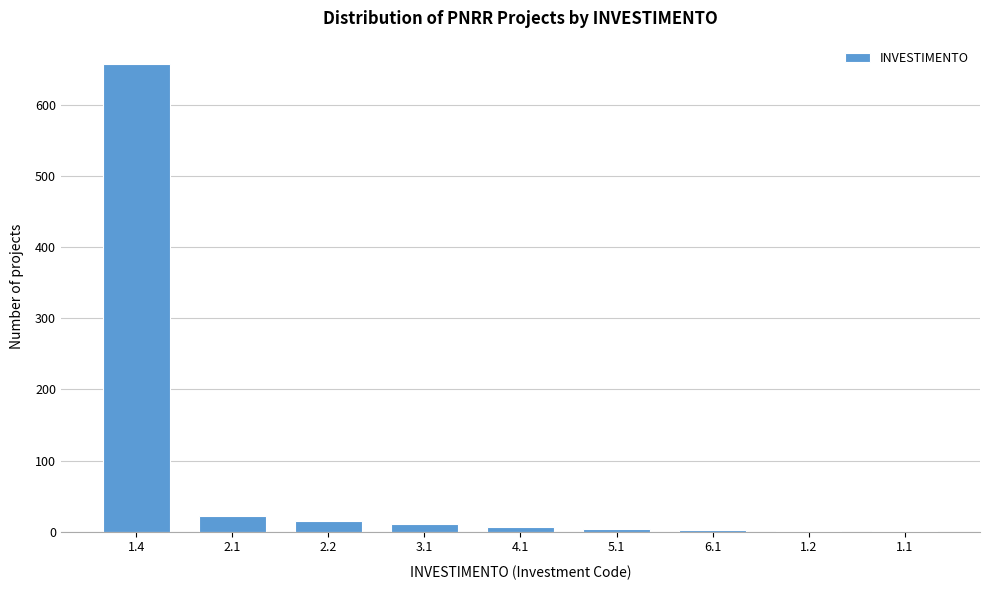

What is the sum of all values?

718